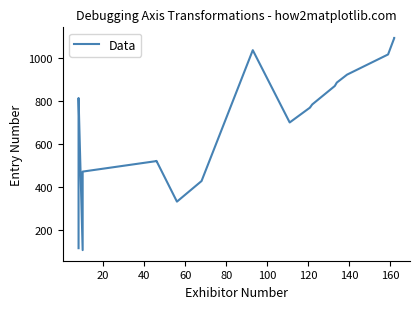

How many interior local valleys (lower than both neighbors) does the data have?

3